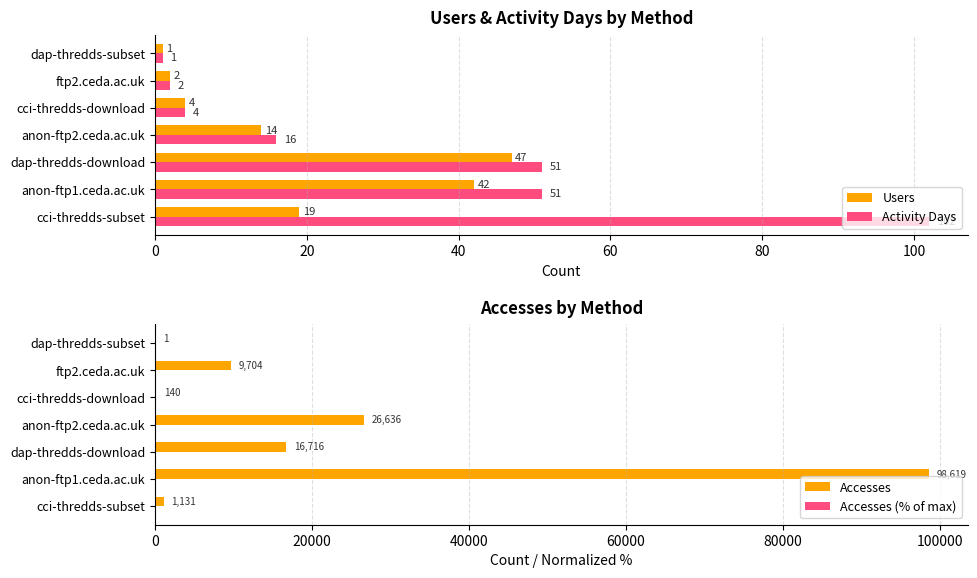

At which label is Users closest to 24?

cci-thredds-subset